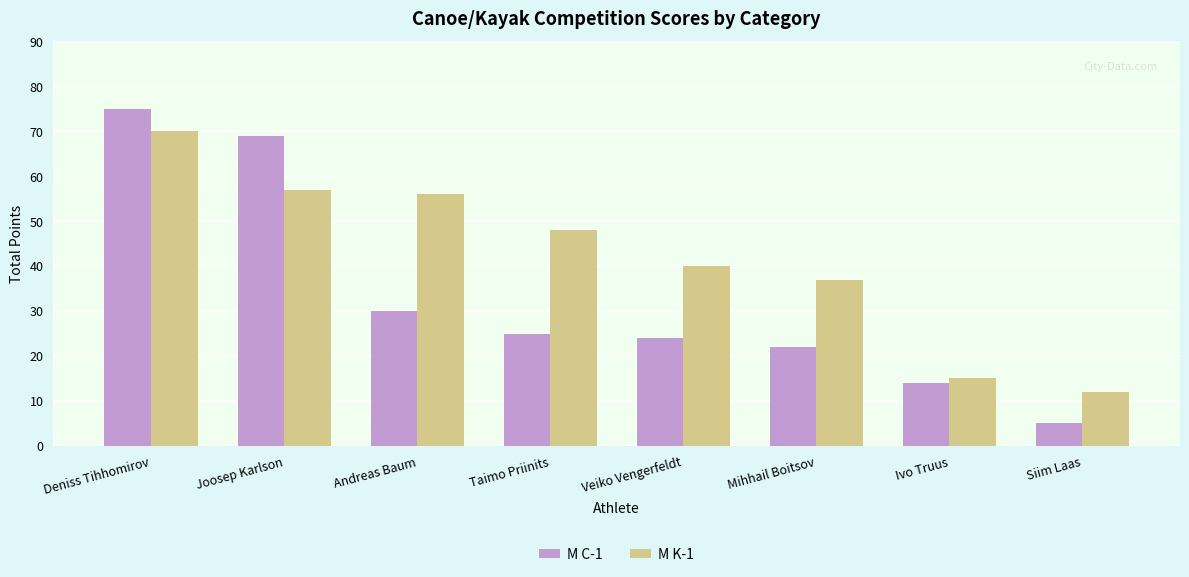

What is the difference between the maximum and second lowest values in the M C-1 series?

61